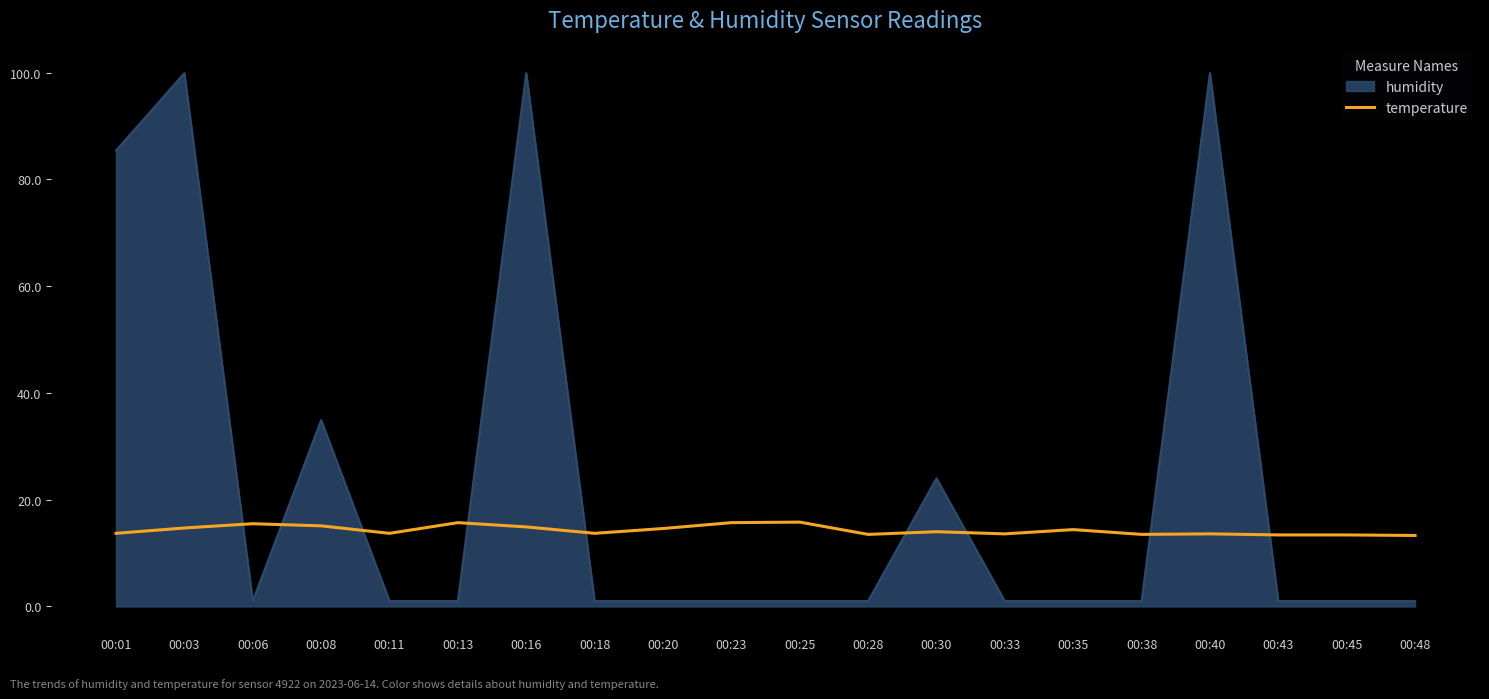

Is it true that temperature equals 13.7 at 00:11?

True